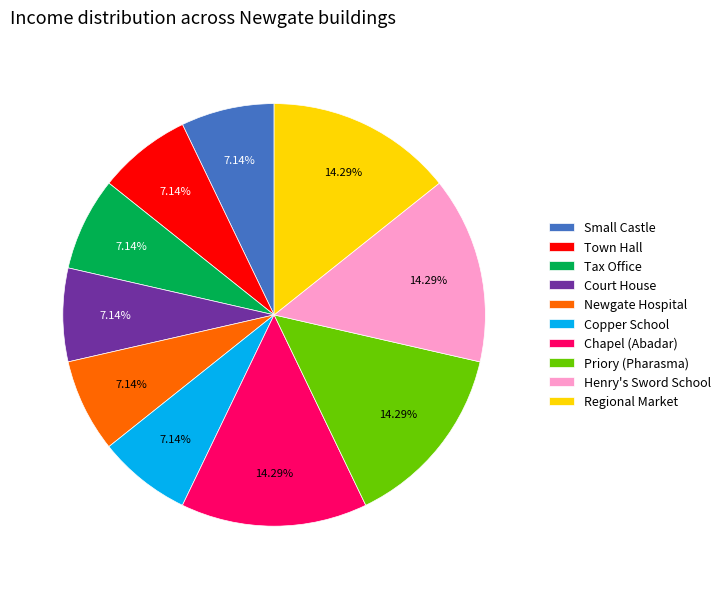

Is the sum of Town Hall and Tax Office greater than half?

No